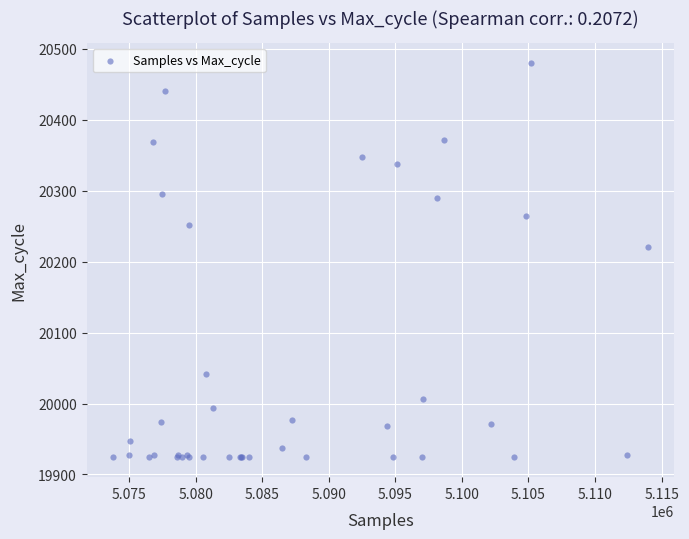

What Y value in the scatter plot is closest to 20202?

20221